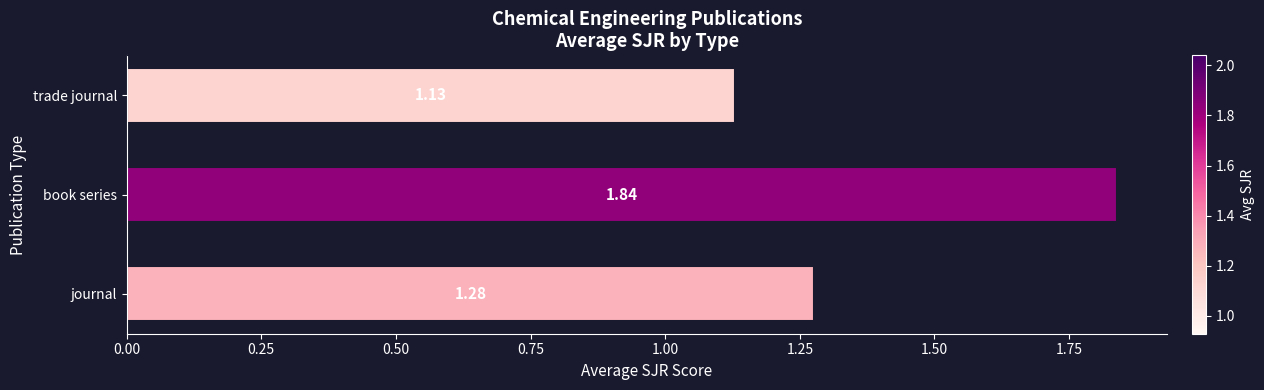

What is the average value?

1.4